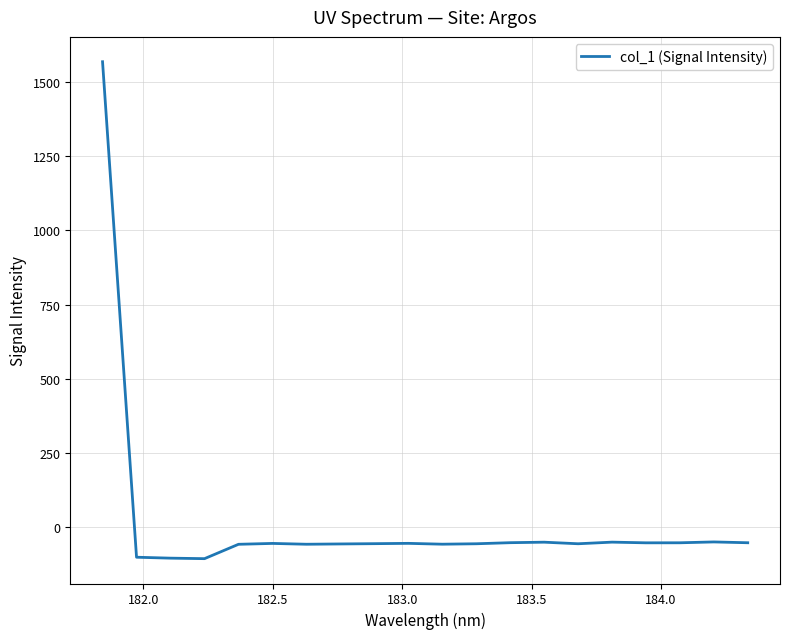

How many lines are shown in the chart?

1